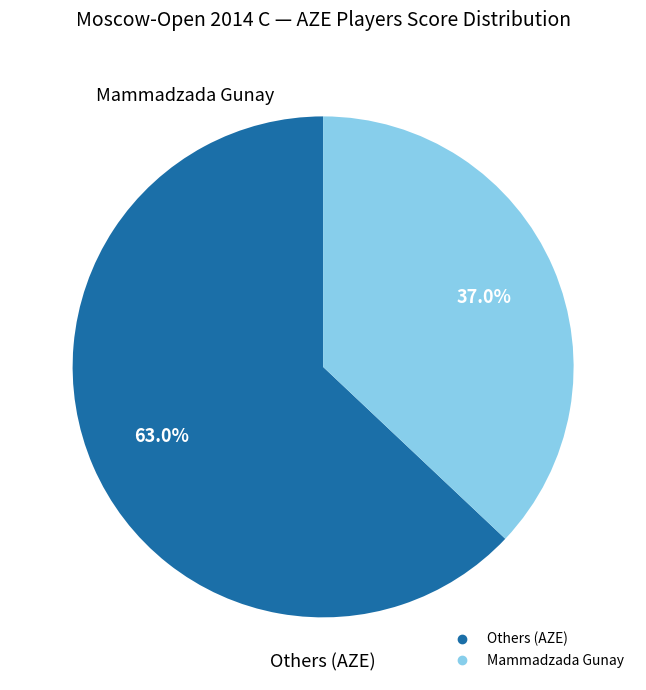

How many slices are in this pie chart?

2